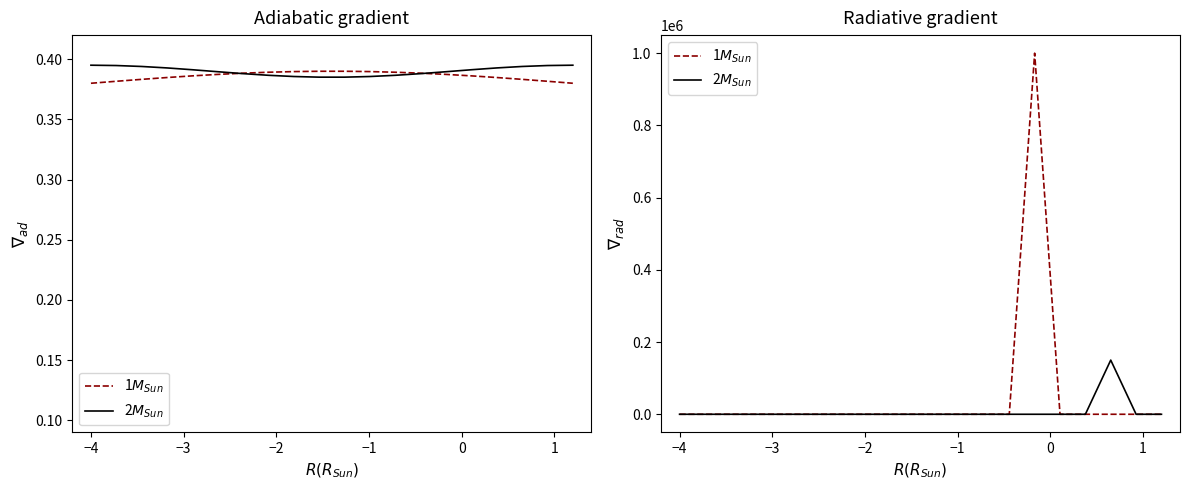

True or false: 2$M_{Sun}$ and 1$M_{Sun}$ intersect in this chart.

False